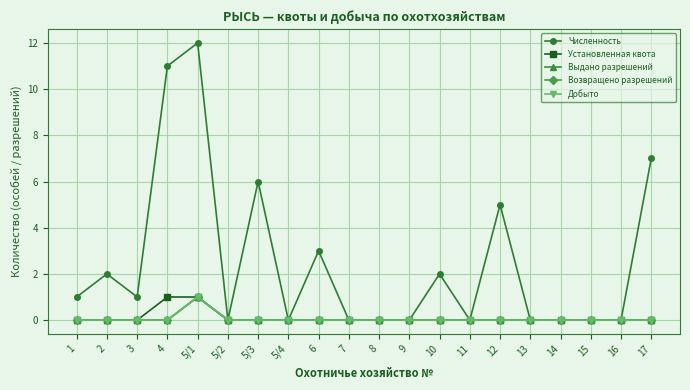

What is the label of the 12th point from the left?

9